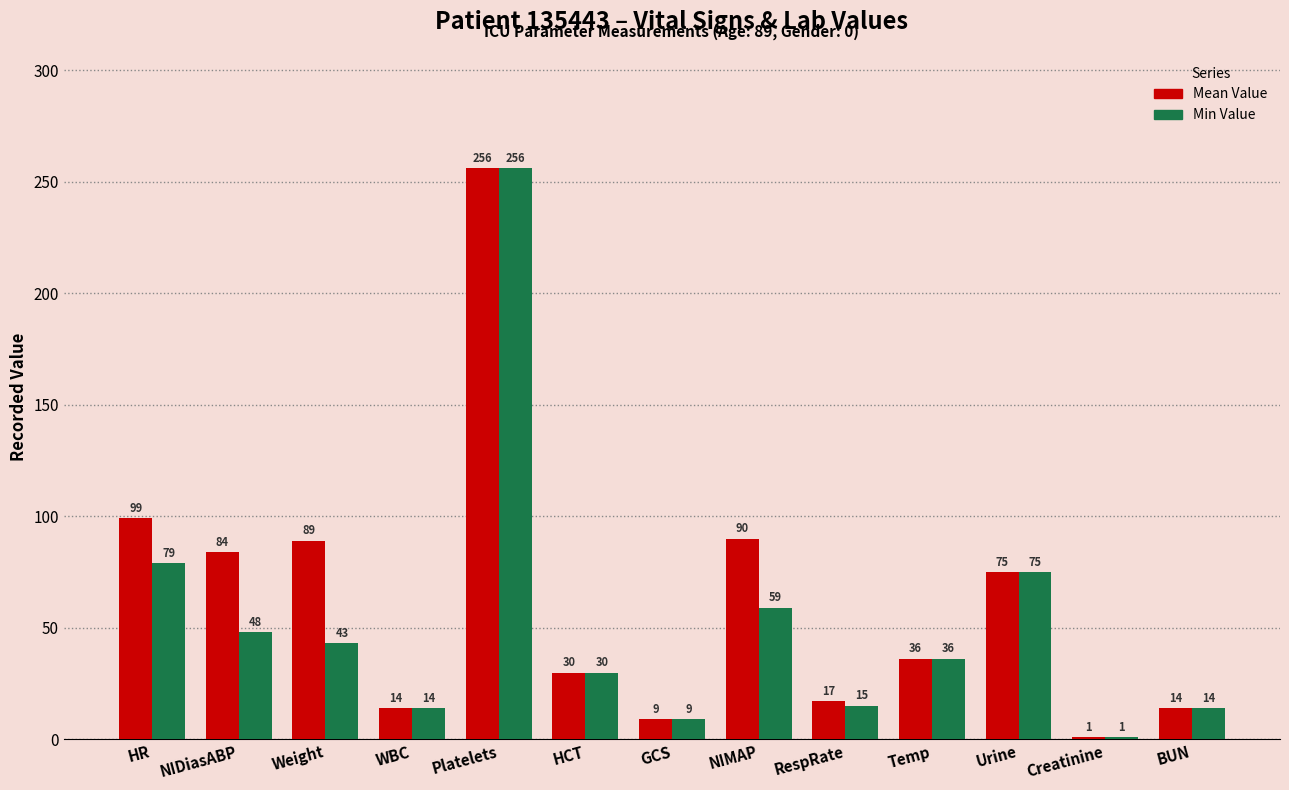

What is the sum of all Mean Value values?

813.8